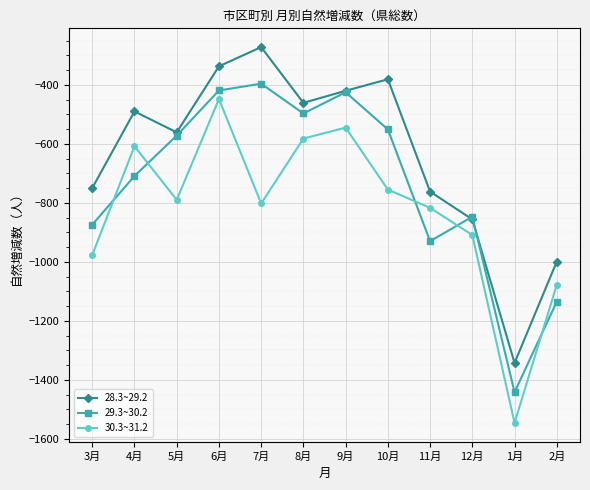

Which label corresponds to the largest value in the chart?

7月